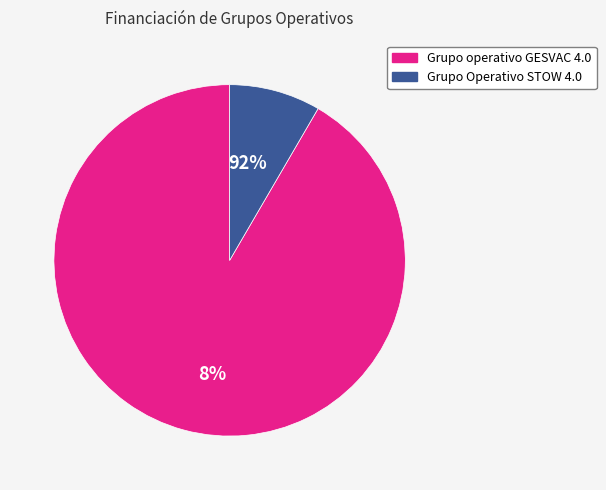

What is the change in value from Grupo operativo GESVAC 4.0 to Grupo Operativo STOW 4.0?

-4896342